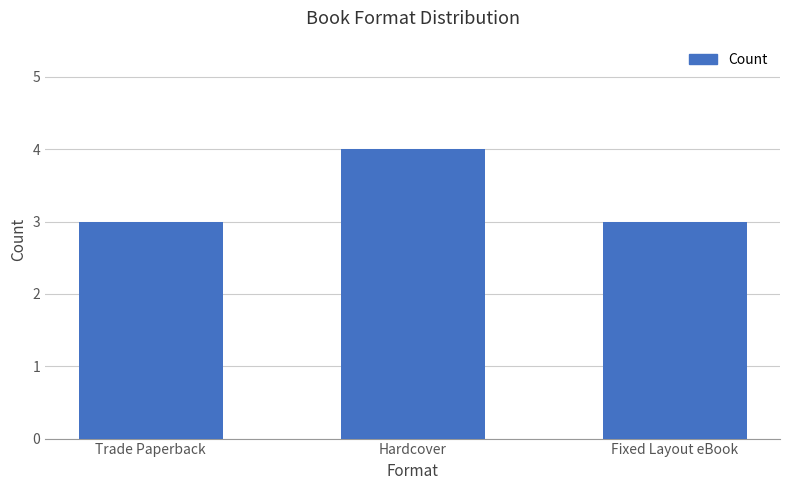

Reading left to right, extract all data points from this chart.

3	4	3